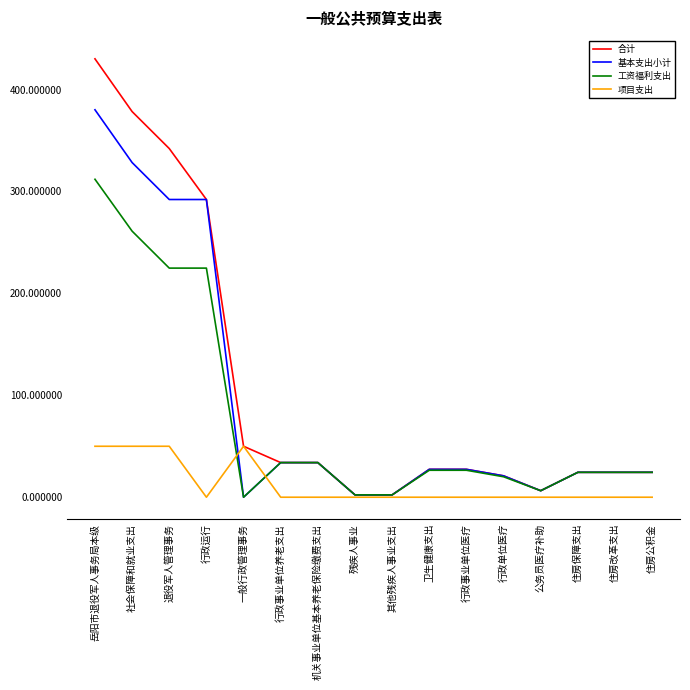

What is the spread (max minus min) of values at 住房改革支出?

24.4